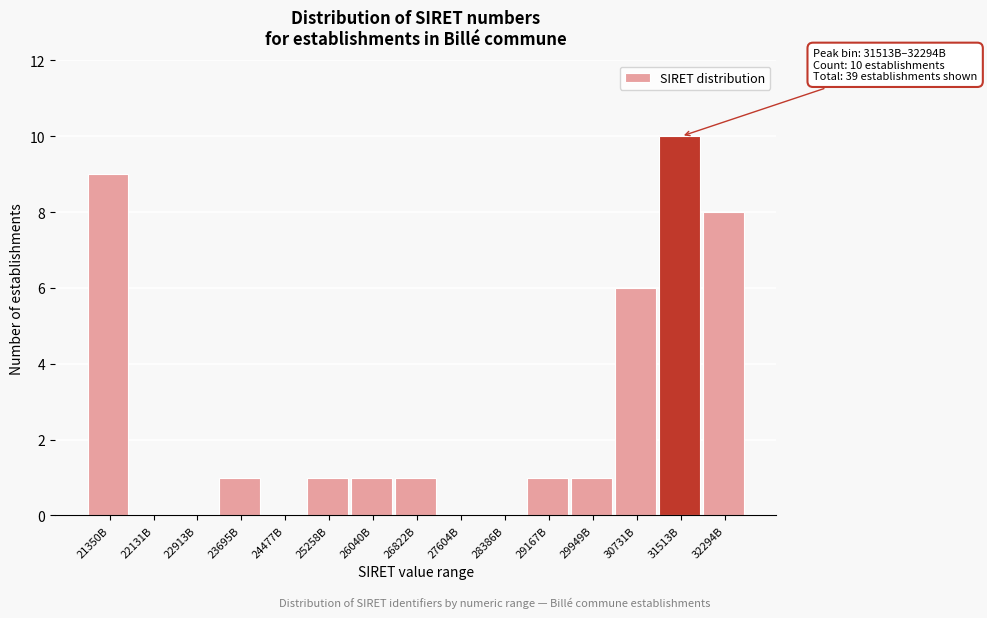

Reading right to left, list all the values displayed in this chart.

32294B=8	31513B=10	30731B=6	29949B=1	29167B=1	28386B=0	27604B=0	26822B=1	26040B=1	25258B=1	24477B=0	23695B=1	22913B=0	22131B=0	21350B=9